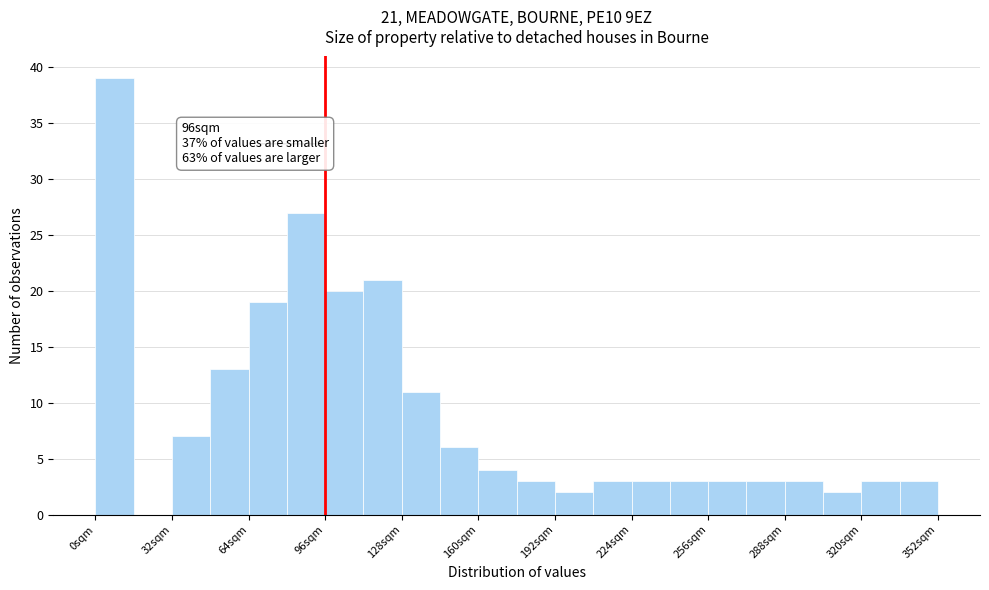

Read against the x-axis, roughly where is the centre of the tallest bar?

10